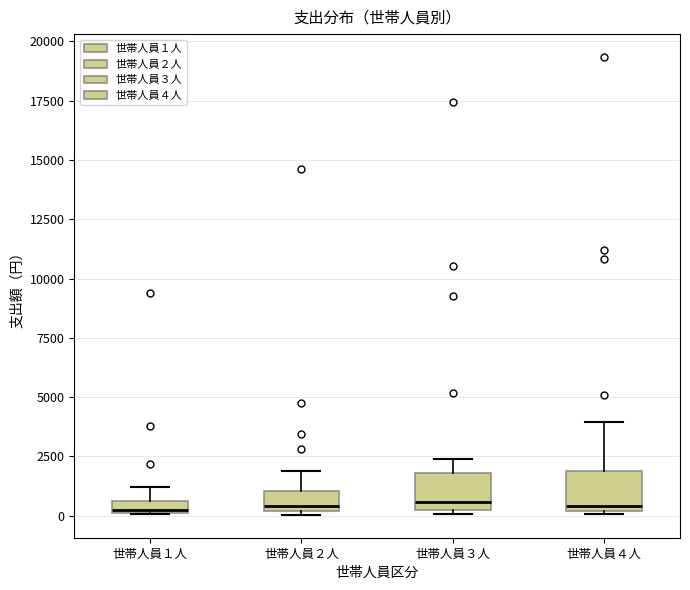

Where does the upper whisker of the box for 世帯人員１人 end on the y-axis? The values are not printed on the chart, so give them approximately, as read against the axis.

1000